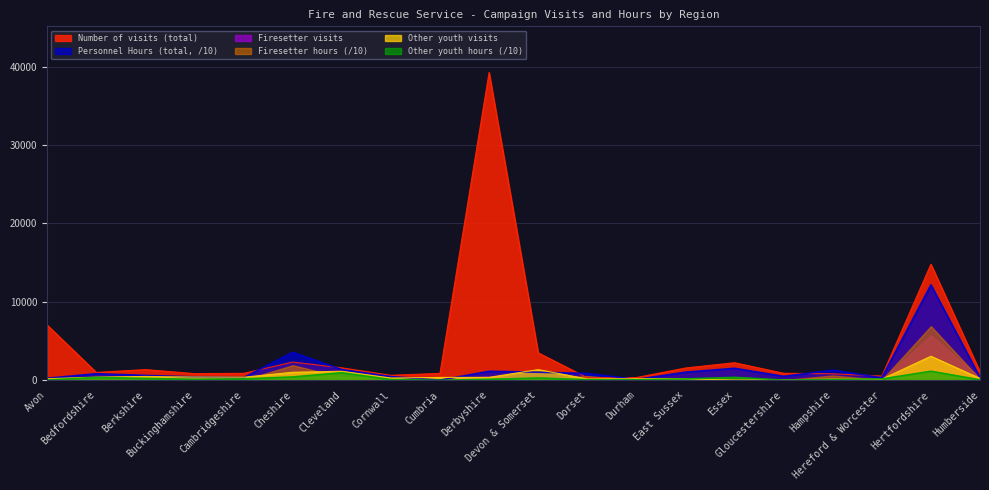

Does the chart have visible grid lines?

Yes